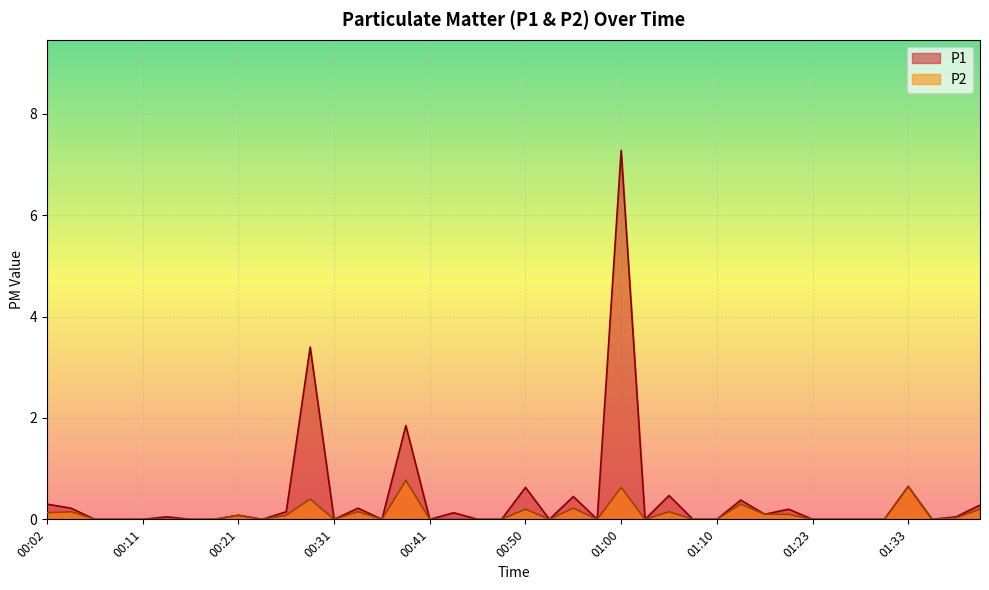

Count the number of data series in this chart.

2